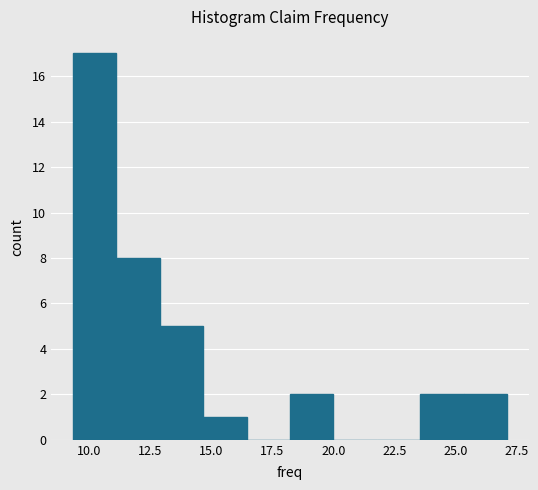

Around what value on the x-axis is the tallest bar? Give the approximate position of its centre, as read against the axis.

10.0